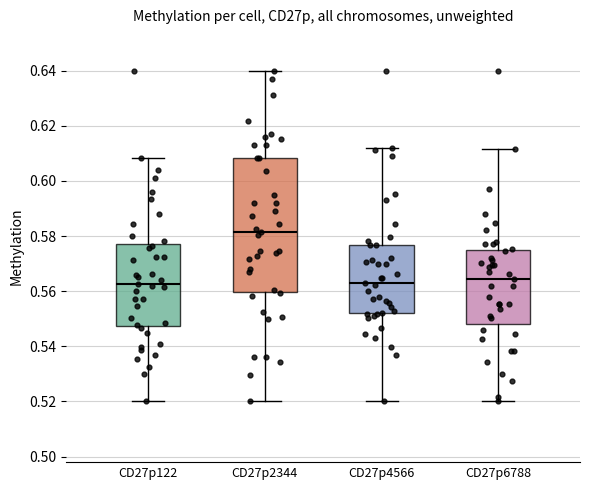

Reading left to right, transcribe this box plot: for each box, give where its median line is, the range the box spans, and where its two whiskers end, as read against the y-axis. The values are not printed on the chart, so give them approximately, as read against the axis.

CD27p122: median 0.562, box 0.548 to 0.578, whiskers 0.520 to 0.608
CD27p2344: median 0.582, box 0.560 to 0.608, whiskers 0.520 to 0.640
CD27p4566: median 0.562, box 0.552 to 0.576, whiskers 0.520 to 0.612
CD27p6788: median 0.564, box 0.548 to 0.574, whiskers 0.520 to 0.612